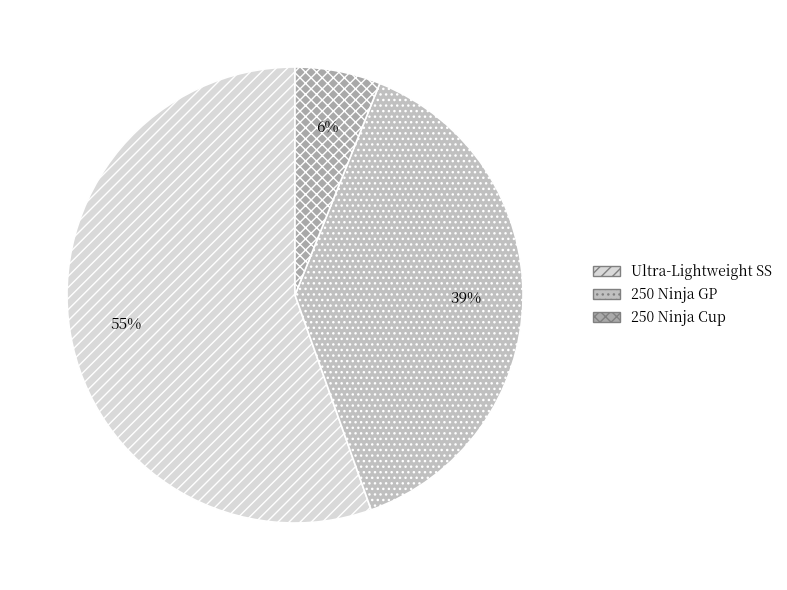

How many segments does this pie chart have?

3